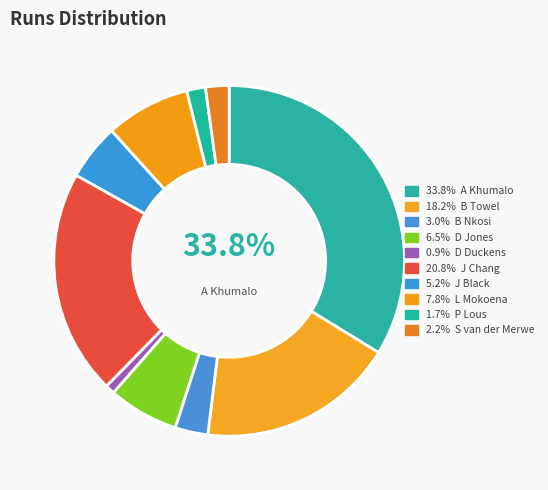

Does any single category account for the majority?

No